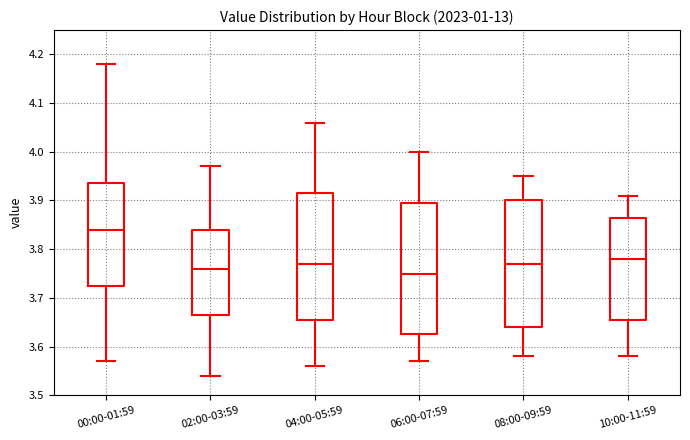

Reading left to right, read every box against the y-axis: the position of its median line, the range the box covers, and the ends of its whiskers. The values are not printed on the chart, so give them approximately, as read against the axis.

00:00-01:59: median 3.84, box 3.73 to 3.94, whiskers 3.57 to 4.18
02:00-03:59: median 3.76, box 3.67 to 3.84, whiskers 3.54 to 3.97
04:00-05:59: median 3.77, box 3.66 to 3.92, whiskers 3.56 to 4.06
06:00-07:59: median 3.75, box 3.63 to 3.90, whiskers 3.57 to 4.00
08:00-09:59: median 3.77, box 3.64 to 3.90, whiskers 3.58 to 3.95
10:00-11:59: median 3.78, box 3.66 to 3.87, whiskers 3.58 to 3.91